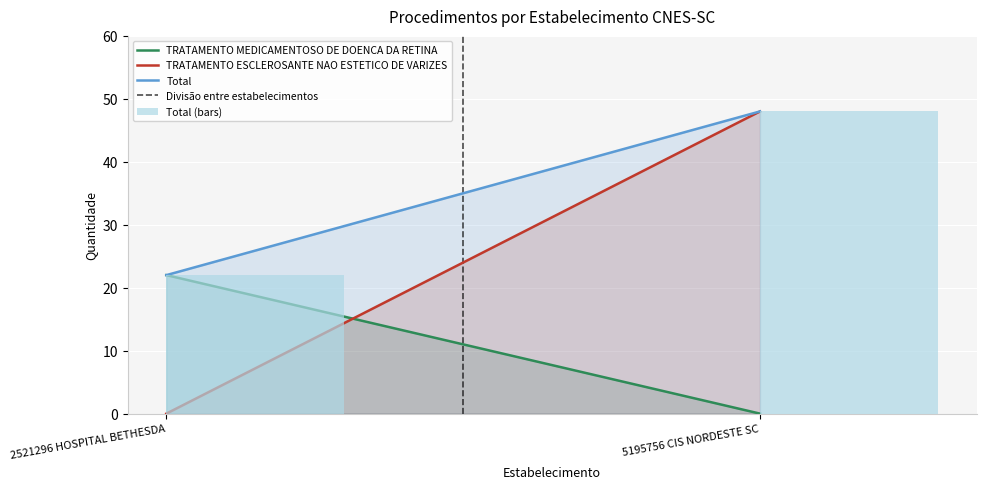

What is the label of the 2nd bar from the left?

5195756 CIS NORDESTE SC